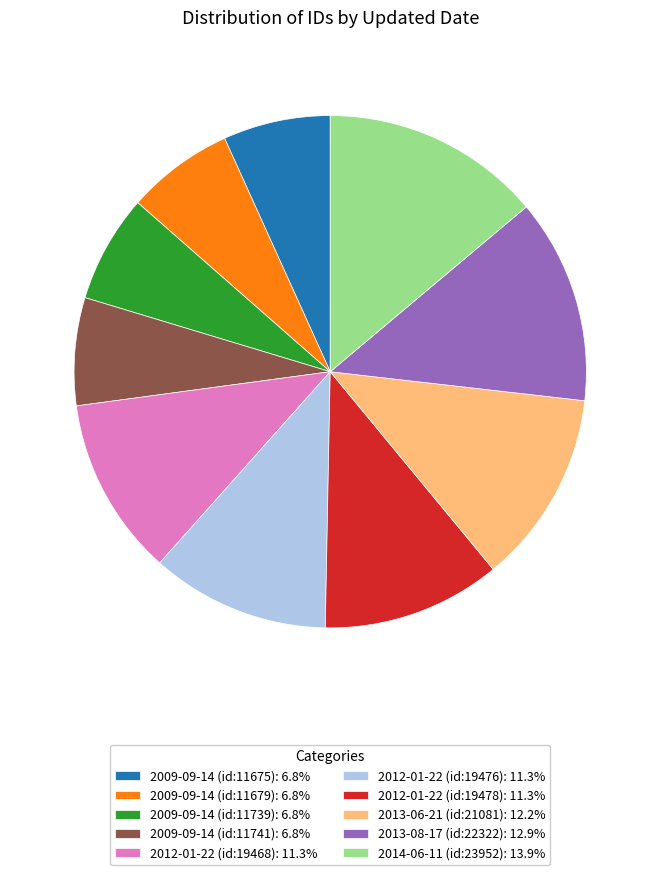

Is it true that 2009-09-14 (id:11741) is 7% of the pie?

True